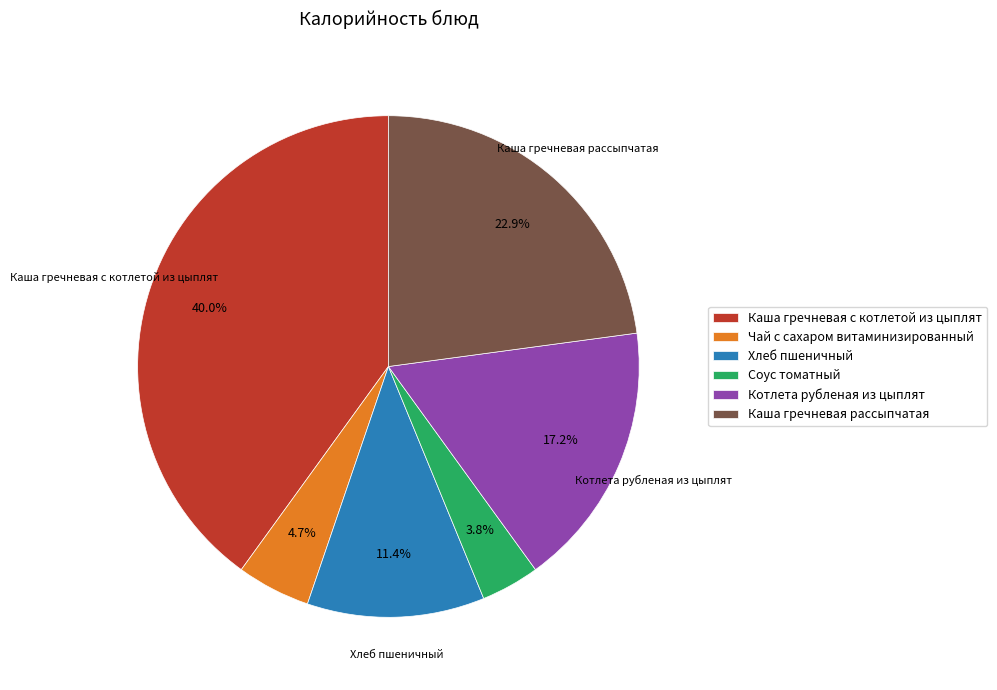

How many segments does this pie chart have?

6